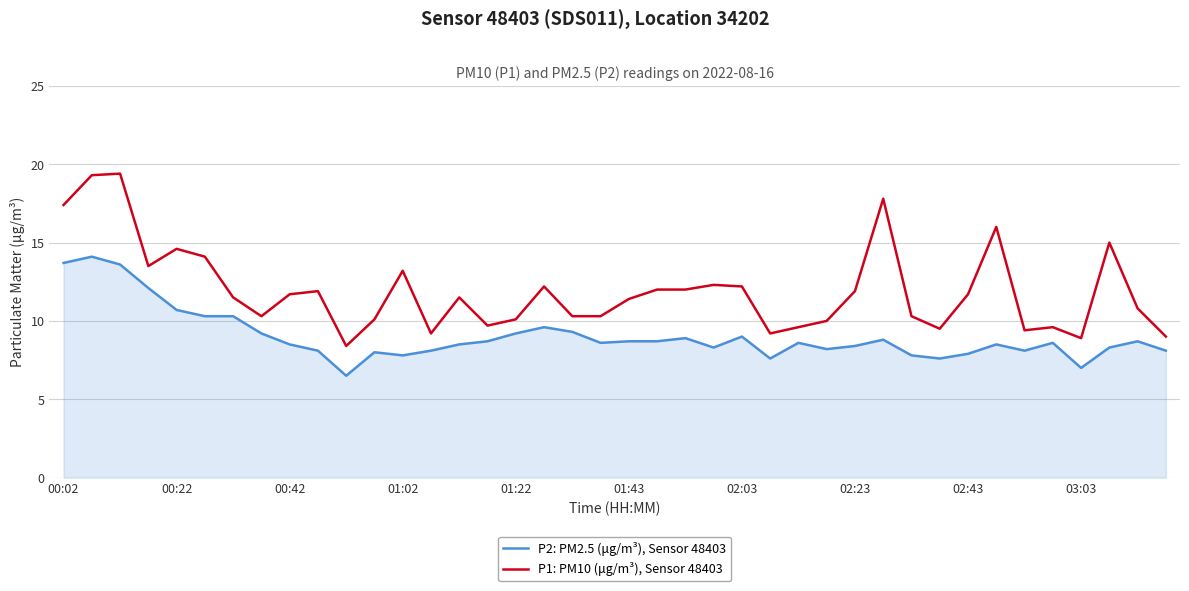

What is the difference between the maximum and minimum values in the P1: PM10 (μg/m³), Sensor 48403 series?

11.0